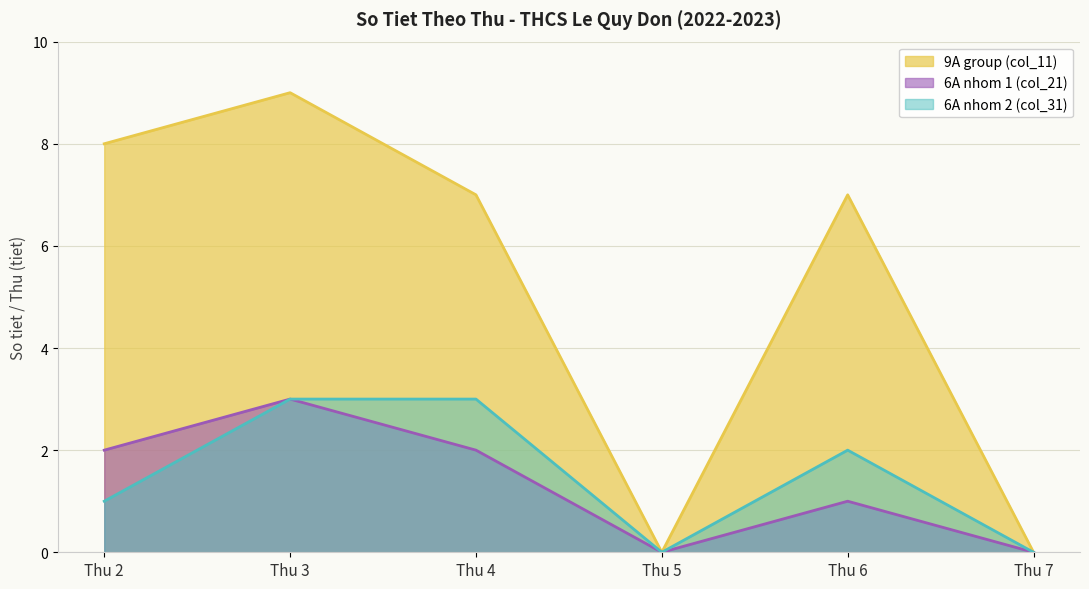

True or false: 6A Nhom1 (col_21) and 6A Nhom2 (col_31) cross at least once.

False